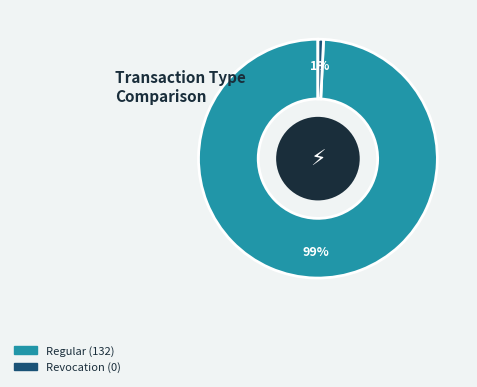

Do Revocation and Regular together represent more than half of the pie?

Yes